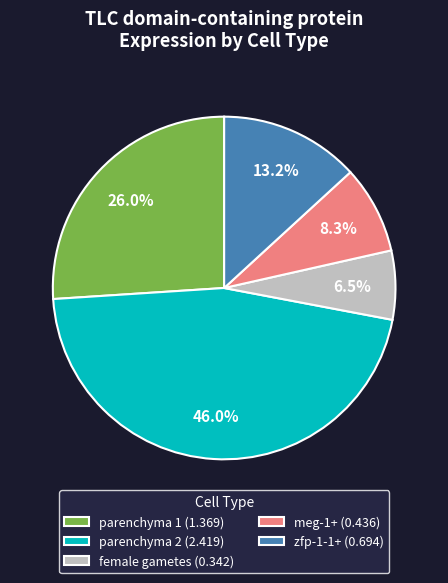

Count the number of slices in the pie.

5